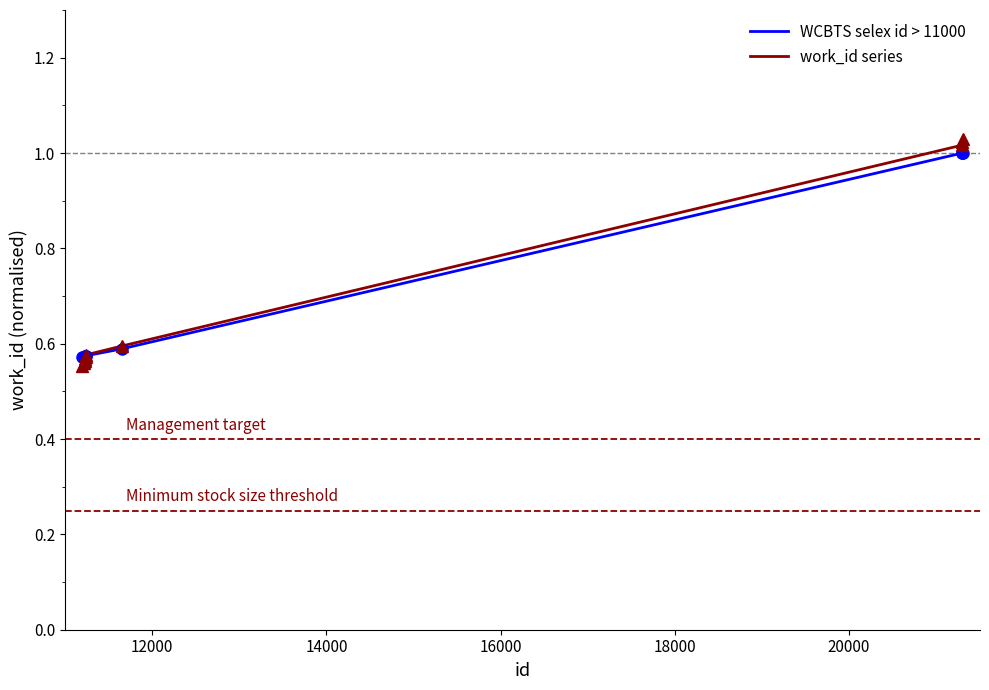

Which series has the widest spread of values?

work_id series